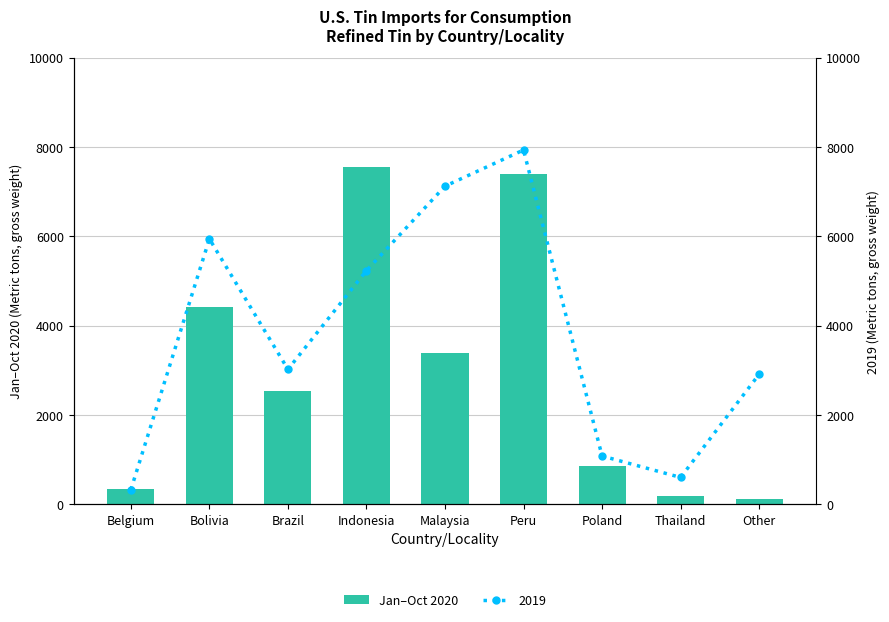

Rank the categories by value from lowest to highest.

Other, Thailand, Belgium, Poland, Brazil, Malaysia, Bolivia, Peru, Indonesia